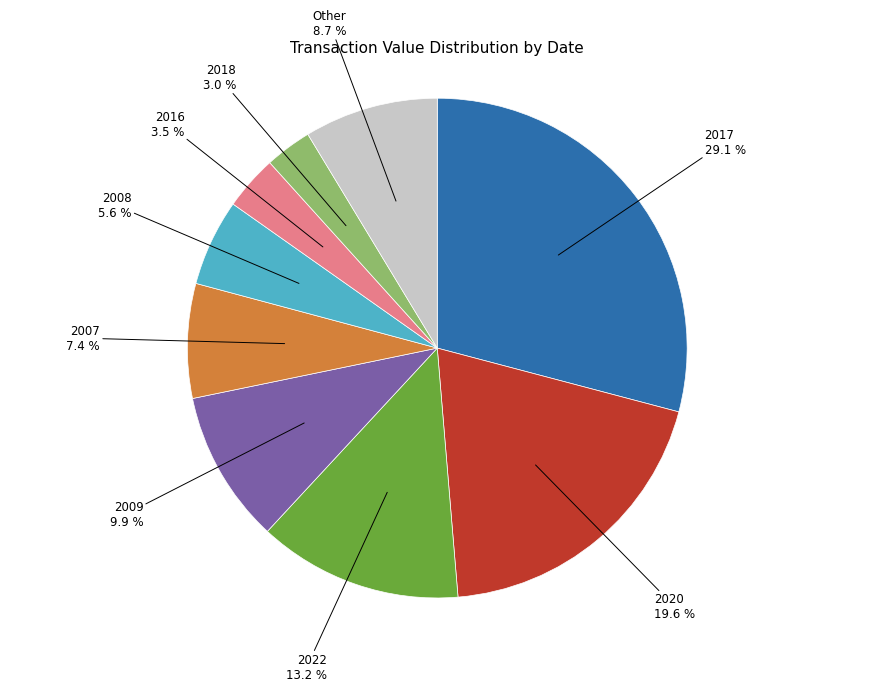

How many segments does this pie chart have?

9